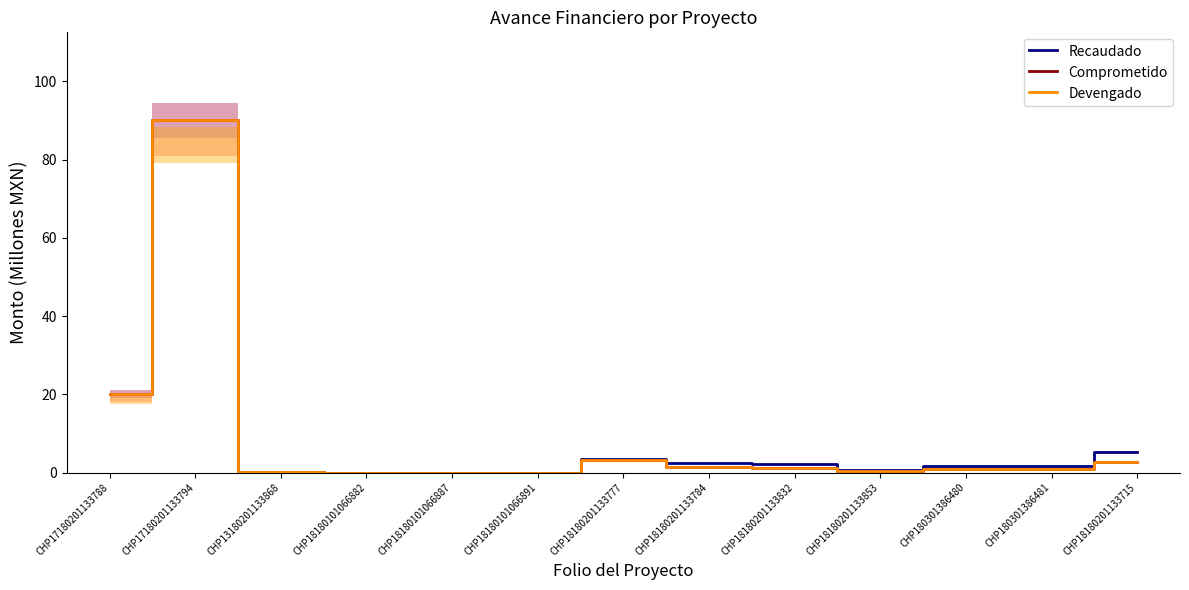

How many positive values does the Comprometido series have?

10